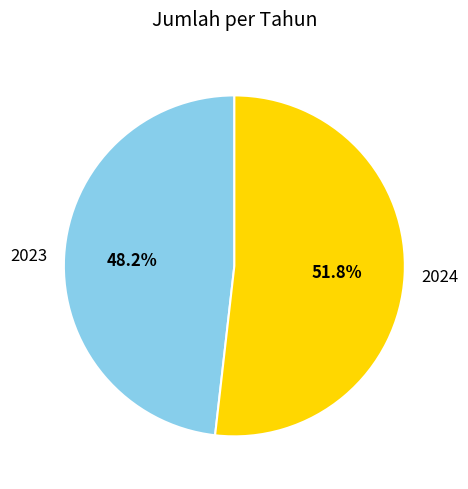

To the nearest percent, what is the difference between the 2024 and 2023 slice percentages?

4%